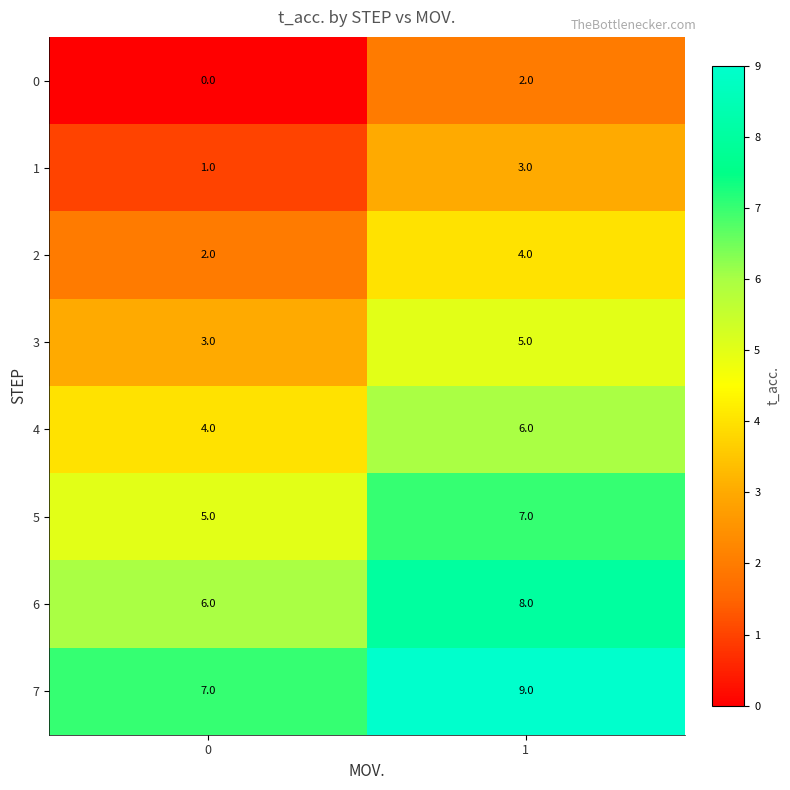

Is the value of 5 at 1 greater than the value of 4 at 1?

Yes